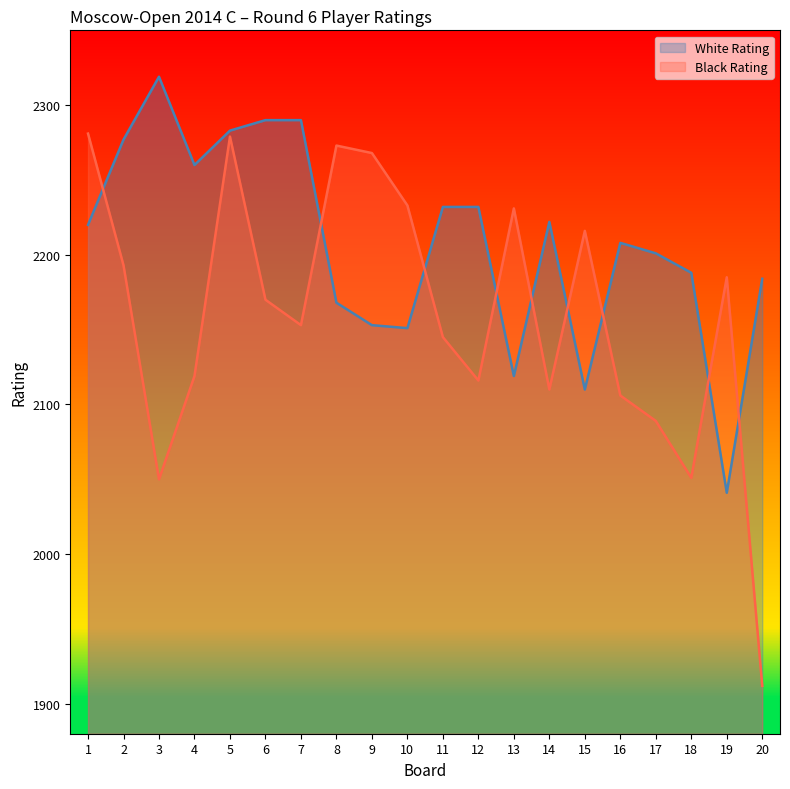

What is the difference between the maximum and minimum values in the Black Rating series?

369